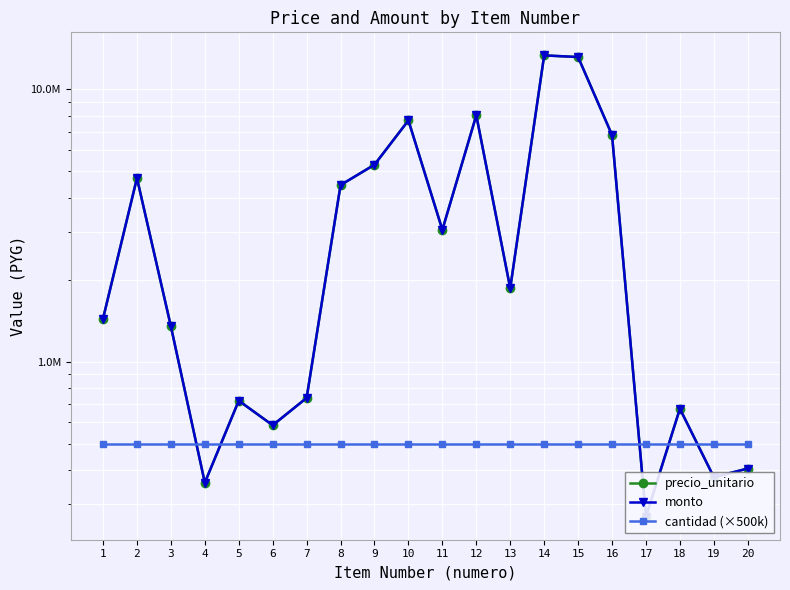

Reading left to right, what are all the values shown in this chart?

precio_unitario: 1=1440000	2=4725000	3=1350000	4=360000	5=720000	6=585000	7=737100	8=4455000	9=5292000	10=7695000	11=3051594	12=8037000	13=1863000	14=13330800	15=13149675	16=6799950	17=270135	18=672750	19=377258	20=405720
monto: 1=1440000	2=4725000	3=1350000	4=360000	5=720000	6=585000	7=737100	8=4455000	9=5292000	10=7695000	11=3051594	12=8037000	13=1863000	14=13330800	15=13149675	16=6799950	17=270135	18=672750	19=377258	20=405720
cantidad (×500k): 1=500000	2=500000	3=500000	4=500000	5=500000	6=500000	7=500000	8=500000	9=500000	10=500000	11=500000	12=500000	13=500000	14=500000	15=500000	16=500000	17=500000	18=500000	19=500000	20=500000